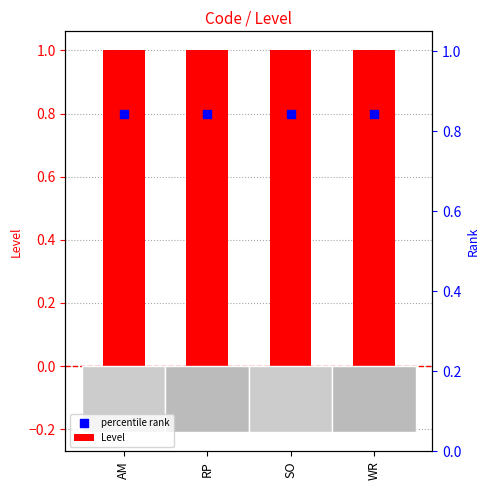

Which series has the widest spread of Y values?

Level